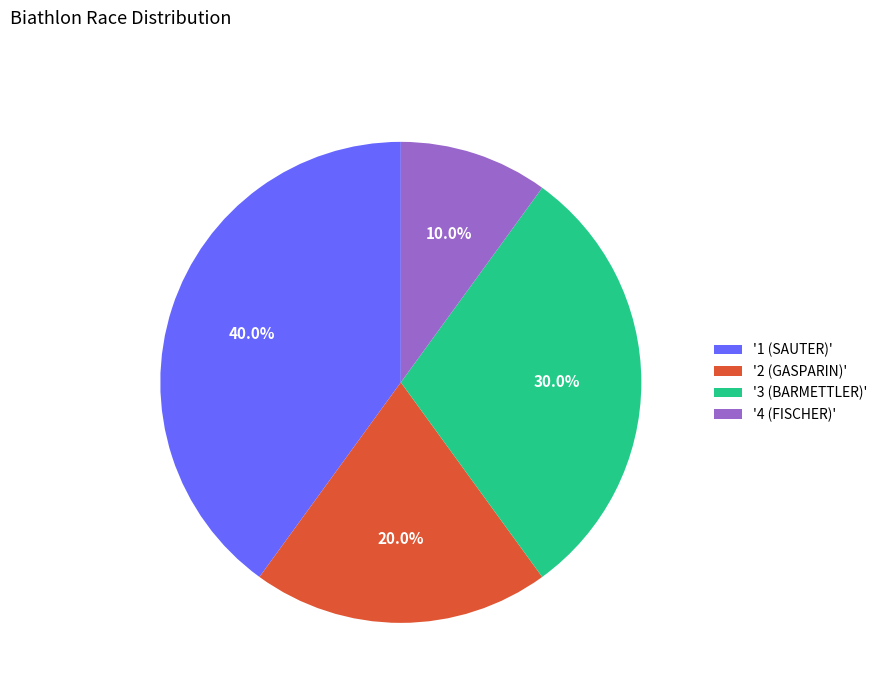

Which slice is the smallest?

'4 (FISCHER)'